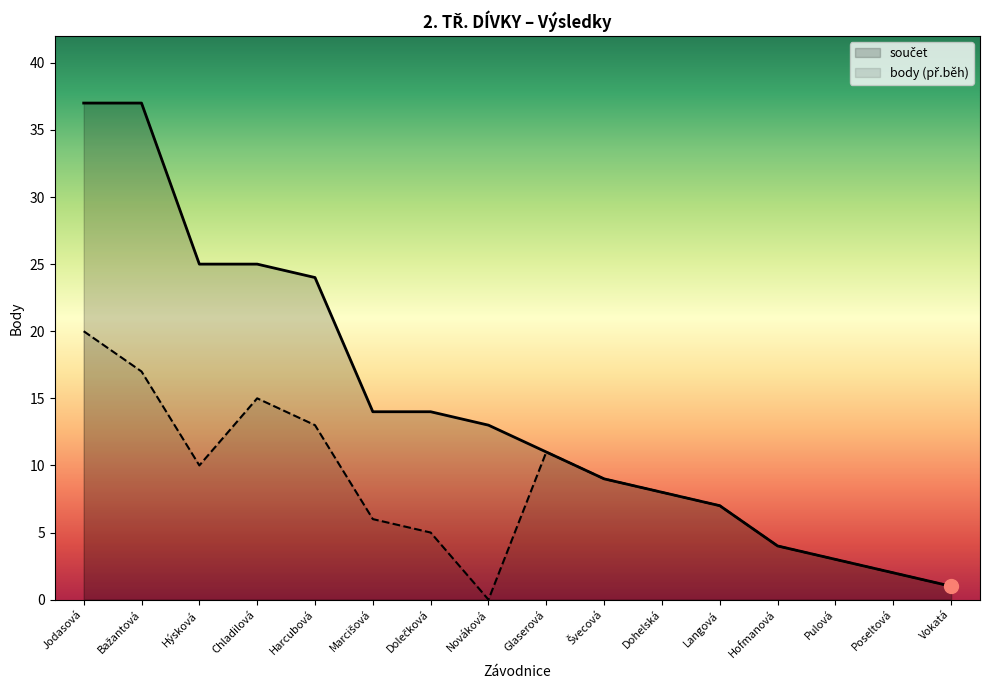

Reading left to right, transcribe all the data shown in this chart.

součet: Jodasová=37	Bažantová=37	Hýsková=25	Chladilová=25	Harcubová=24	Marcišová=14	Dolečková=14	Nováková=13	Glaserová=11	Švecová=9	Dohelská=8	Langová=7	Hofmanová=4	Pulová=3	Poseltová=2	Vokatá=1
body (př.běh): Jodasová=20	Bažantová=17	Hýsková=10	Chladilová=15	Harcubová=13	Marcišová=6	Dolečková=5	Nováková=0	Glaserová=11	Švecová=9	Dohelská=8	Langová=7	Hofmanová=4	Pulová=3	Poseltová=2	Vokatá=1